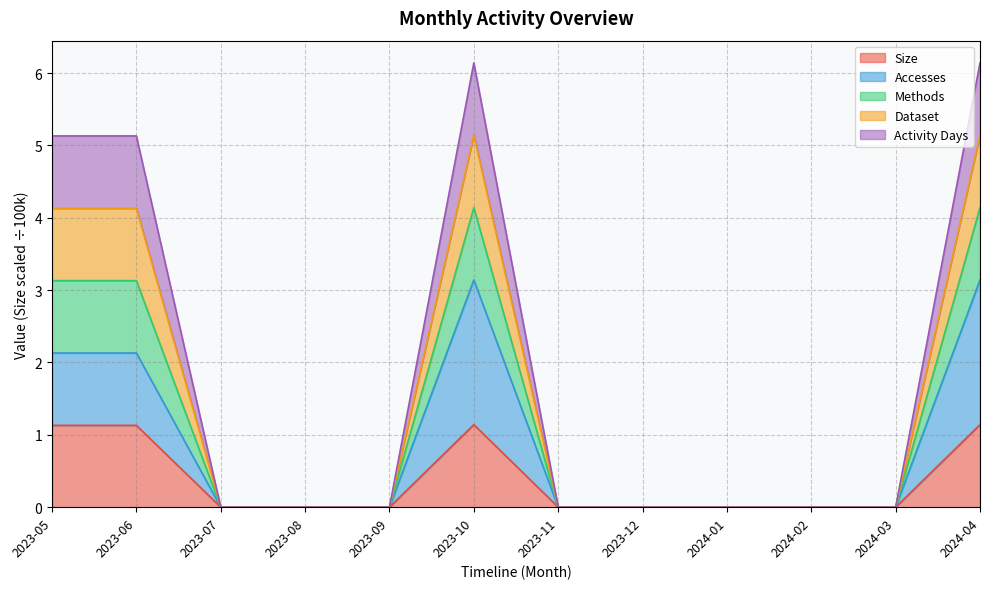

True or false: Methods and Accesses cross at least once.

False